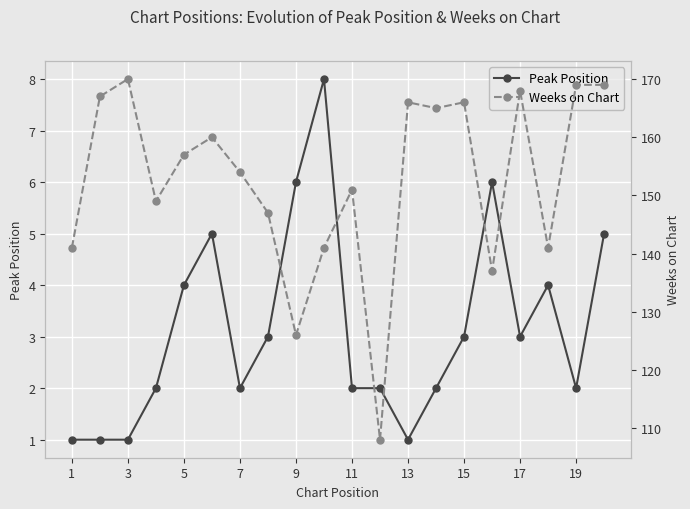

What is the difference between the highest and lowest values at 17?

120